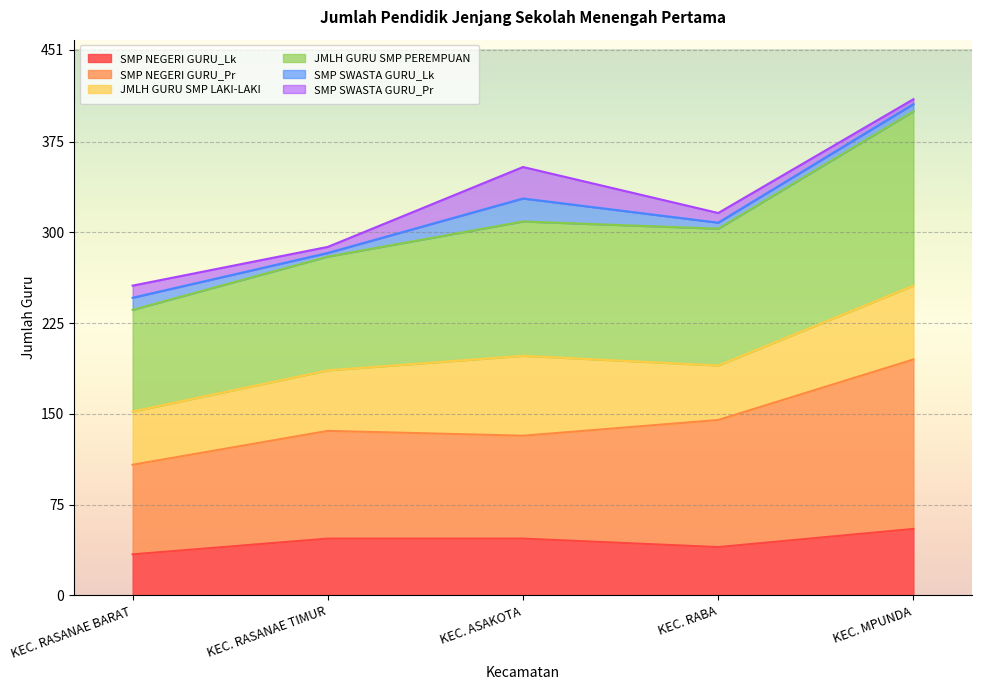

Where is the first local minimum for SMP NEGERI GURU_Lk?

KEC. RABA